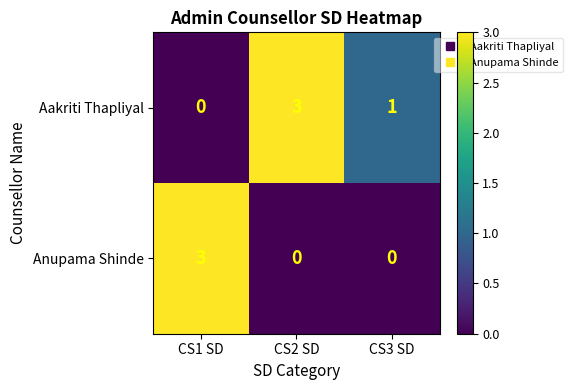

Reading left to right, what are all the values shown in this chart?

Aakriti Thapliyal: CS1 SD=0	CS2 SD=3	CS3 SD=1
Anupama Shinde: CS1 SD=3	CS2 SD=0	CS3 SD=0